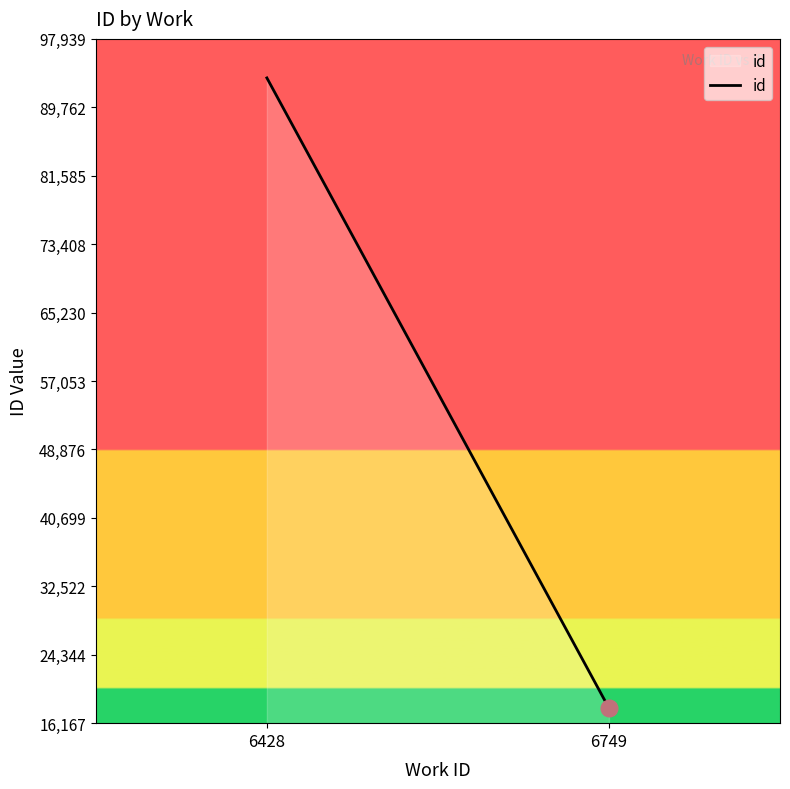

The value at 6749 is 17964. True or false?

True